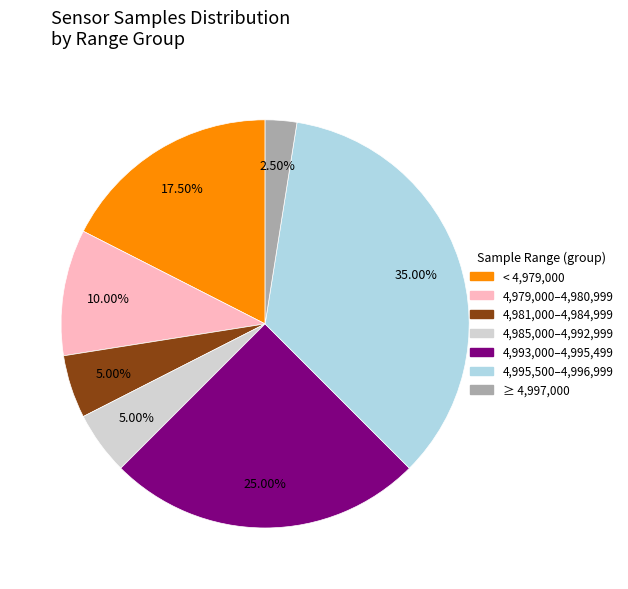

Does any single category account for the majority?

No